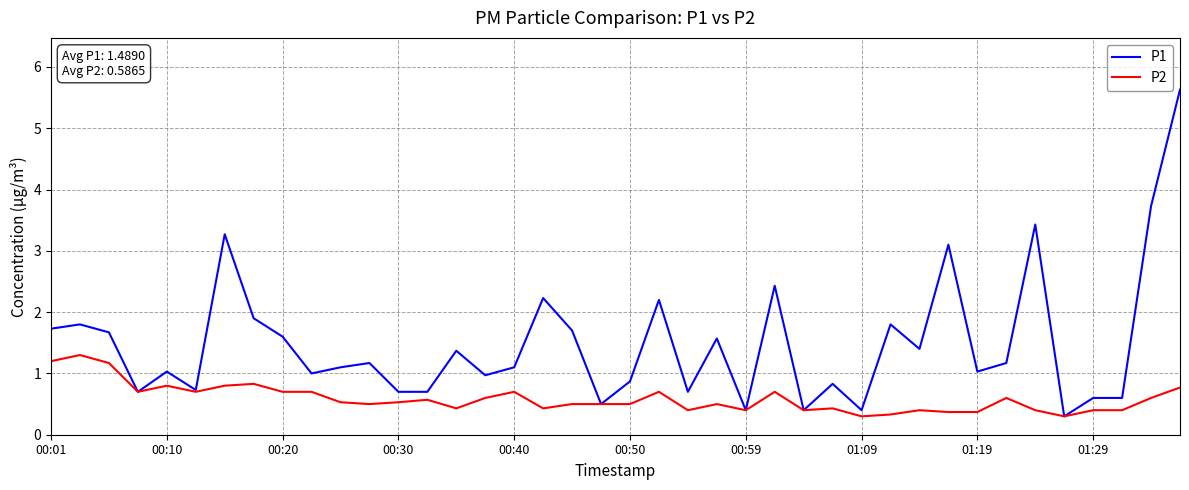

Rank the series by their maximum value, from lowest to highest.

P2, P1